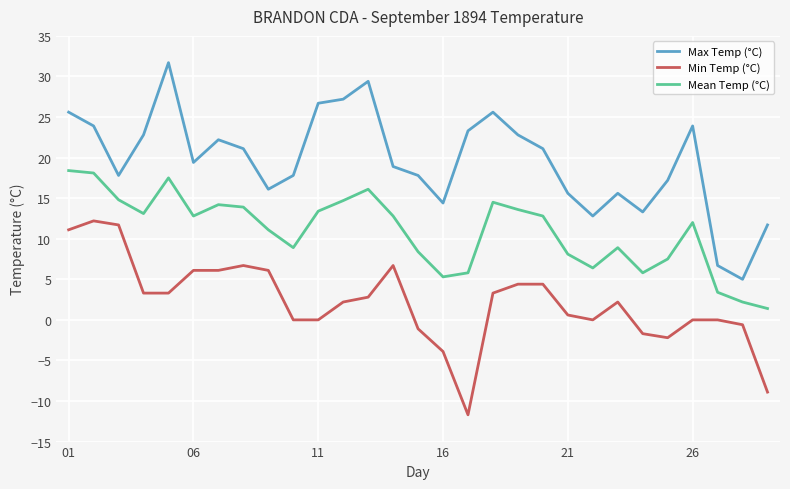

What is the difference between the second highest and second lowest values in the Mean Temp (°C) series?

15.9